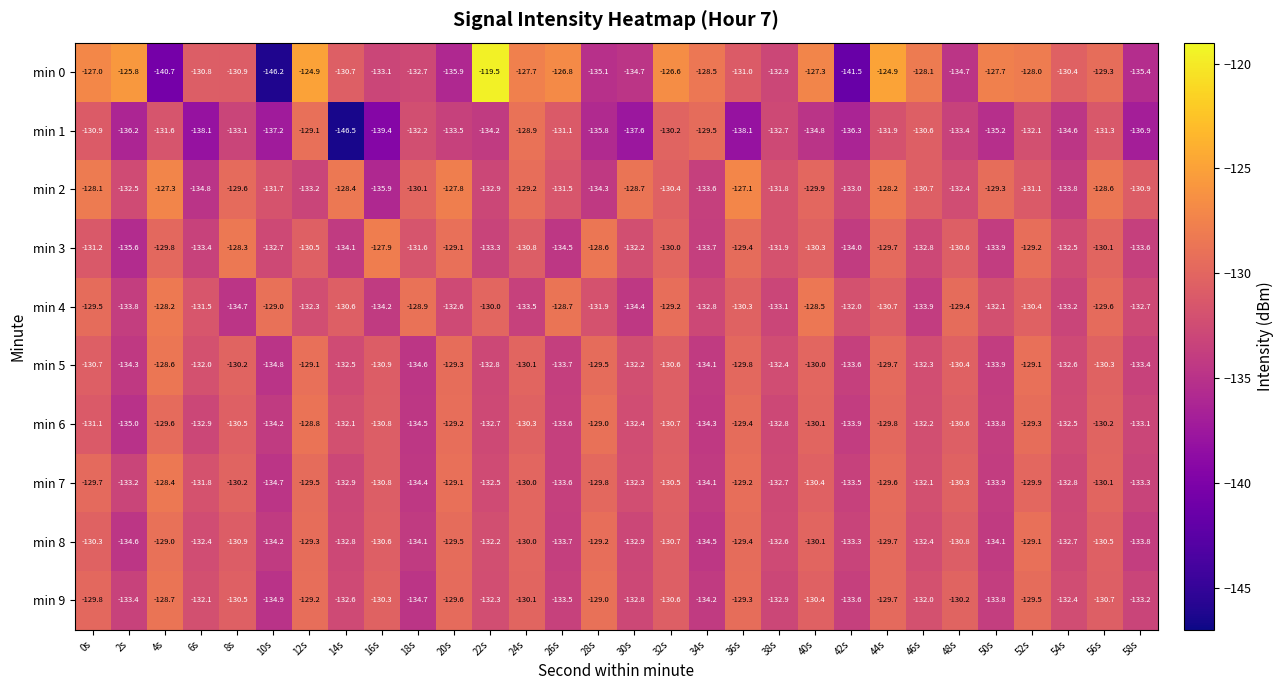

At which category is the sum across all series the highest?

44s